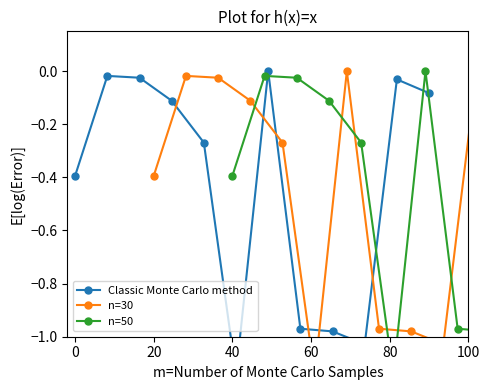

The value of n=50 at 80 is -1.1. True or false?

True